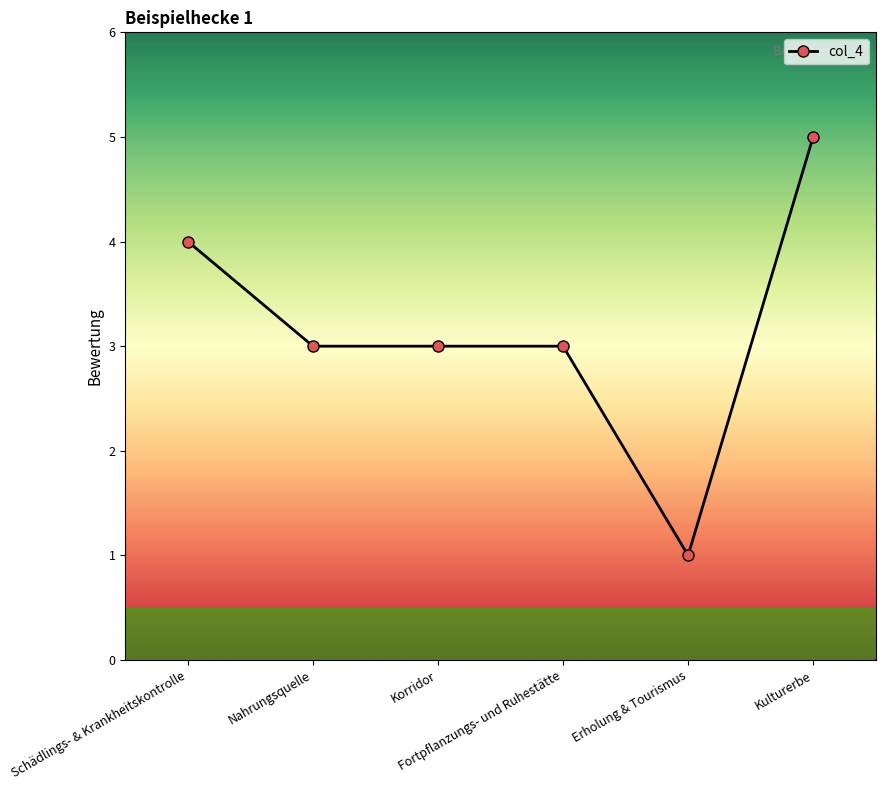

What is the sum of the values at Kulturerbe and Nahrungsquelle?

8